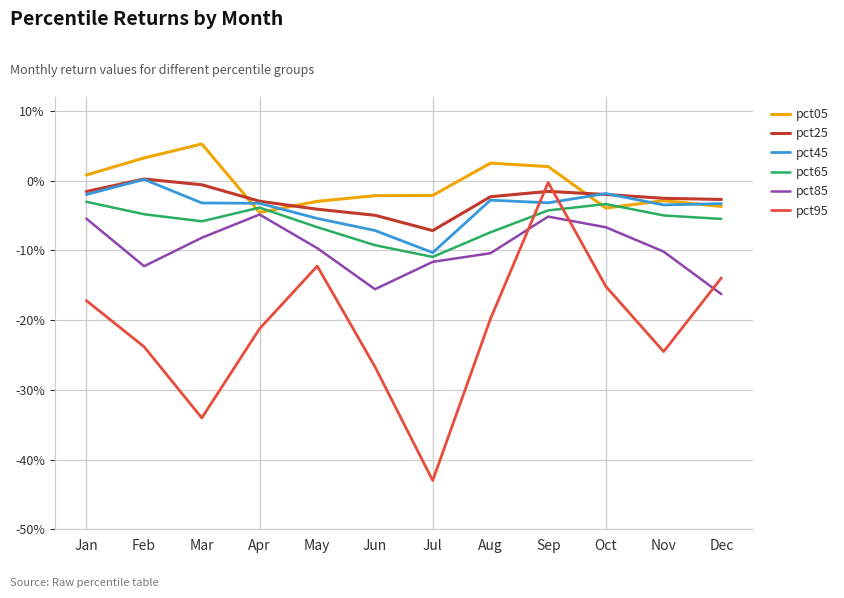

True or false: pct45 has more than 1 points higher than both neighbors.

True